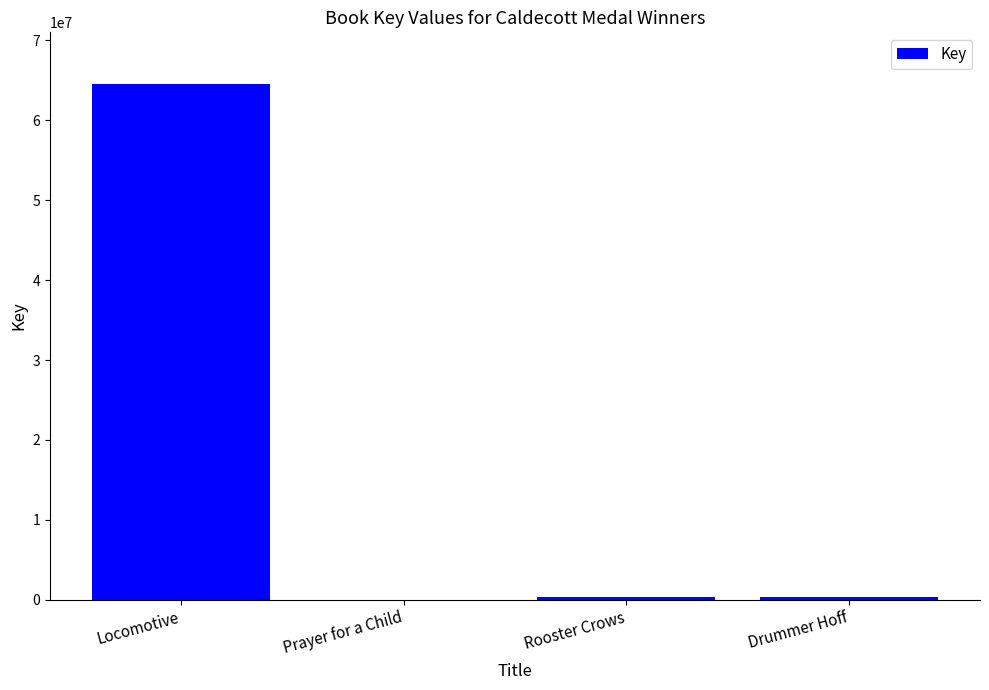

Where does the data first go above 323961?

Locomotive